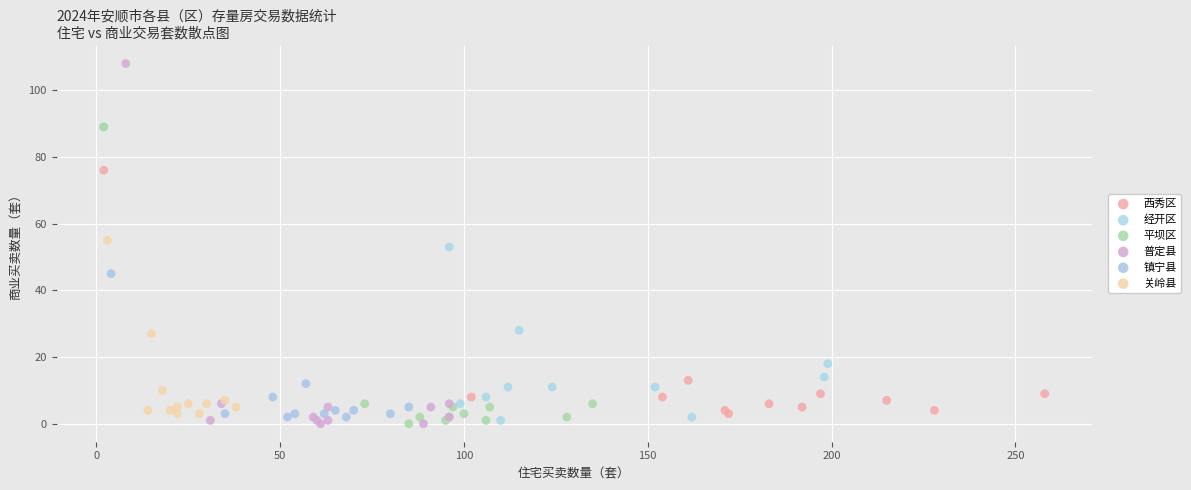

What are all the series names shown in the legend?

西秀区, 经开区, 平坝区, 普定县, 镇宁县, 关岭县